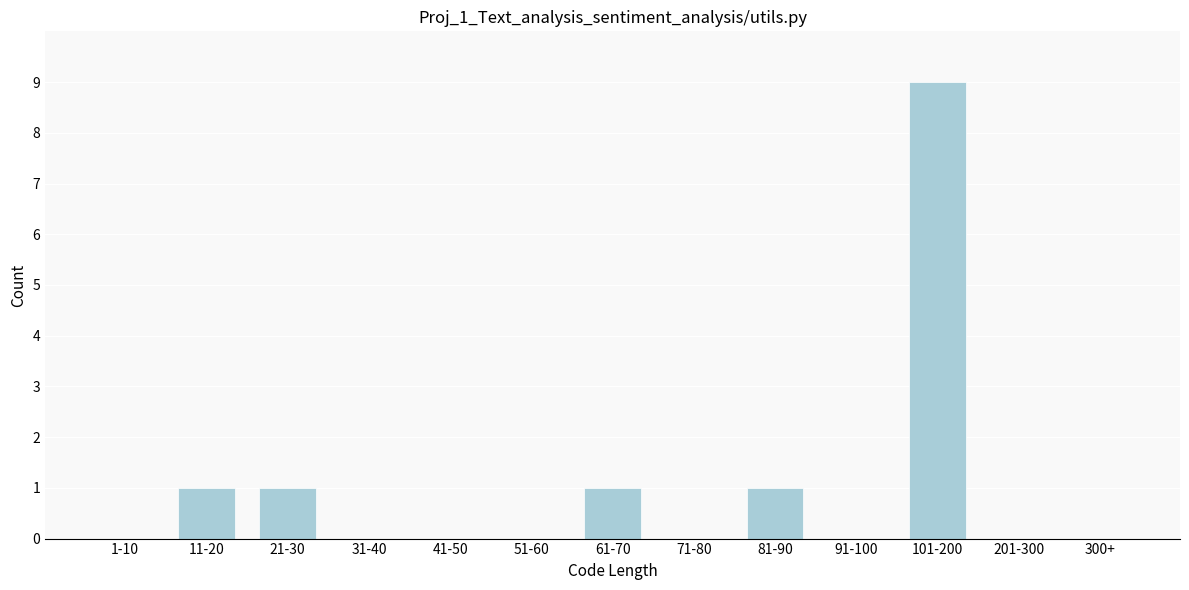

Reading right to left, transcribe all the data shown in this chart.

300+=0	201-300=0	101-200=9	91-100=0	81-90=1	71-80=0	61-70=1	51-60=0	41-50=0	31-40=0	21-30=1	11-20=1	1-10=0